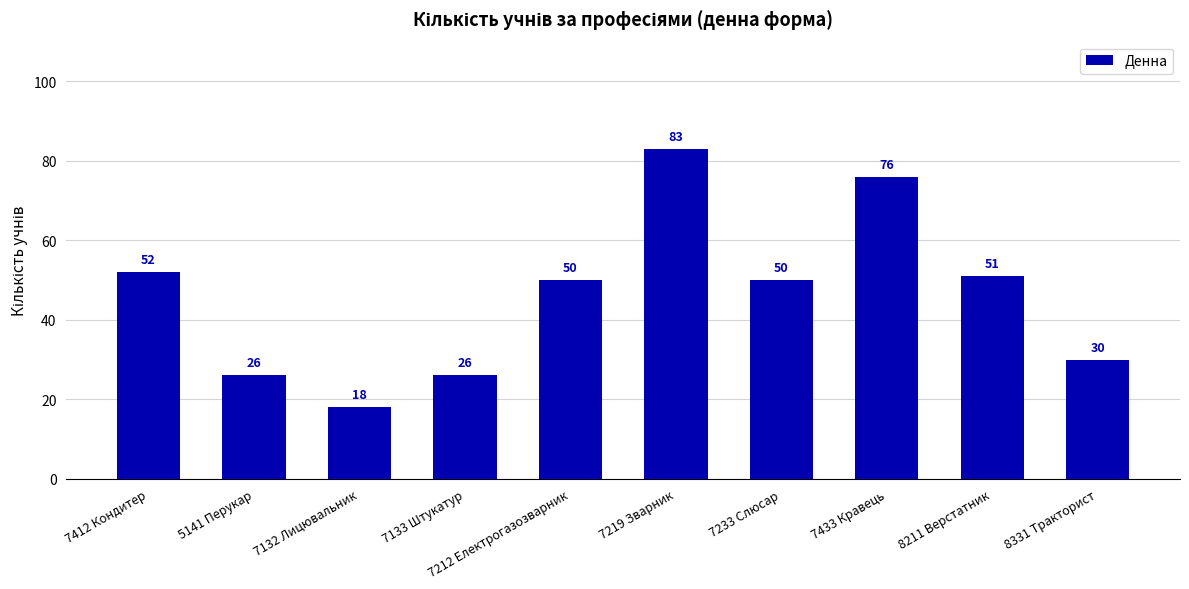

The value at 5141 Перукар is 26. True or false?

True